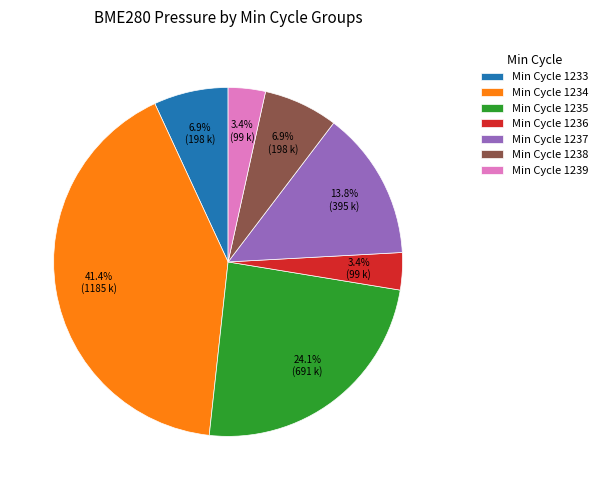

Which category has the biggest portion of the pie?

Min Cycle 1234